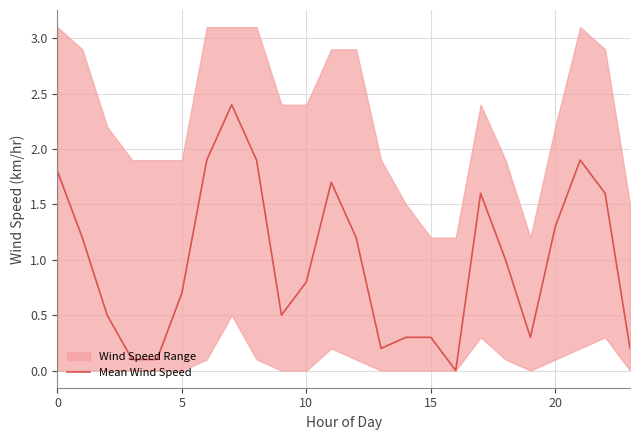

Reading left to right, what are all the values shown in this chart?

1.8	1.2	0.5	0.1	0.1	0.7	1.9	2.4	1.9	0.5	0.8	1.7	1.2	0.2	0.3	0.3	0.0	1.6	1.0	0.3	1.3	1.9	1.6	0.2